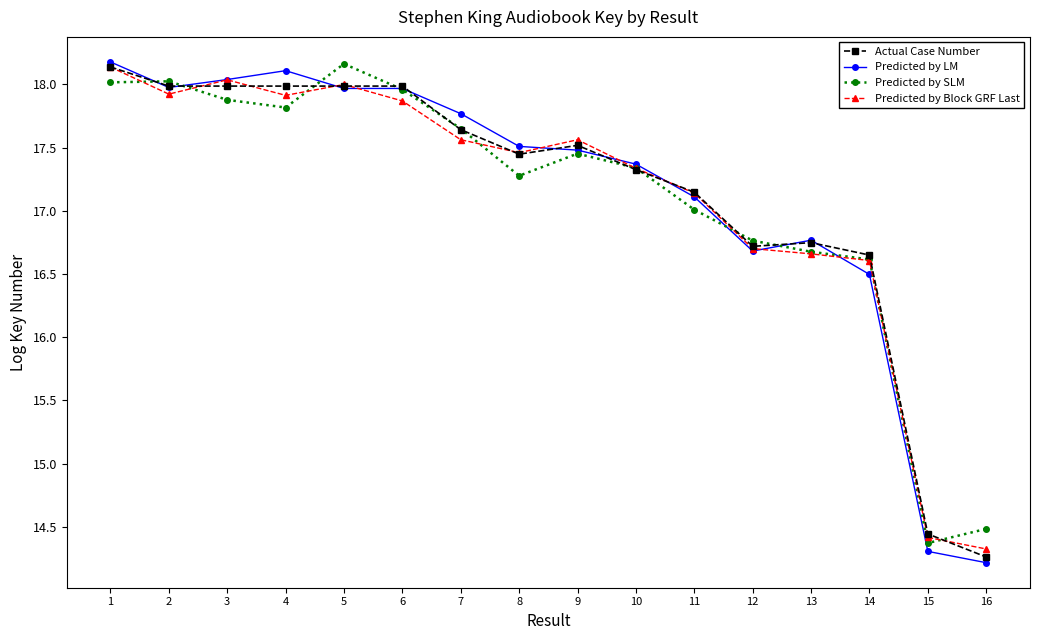

What is the difference between the second highest and minimum values in the Predicted by LM series?

3.9